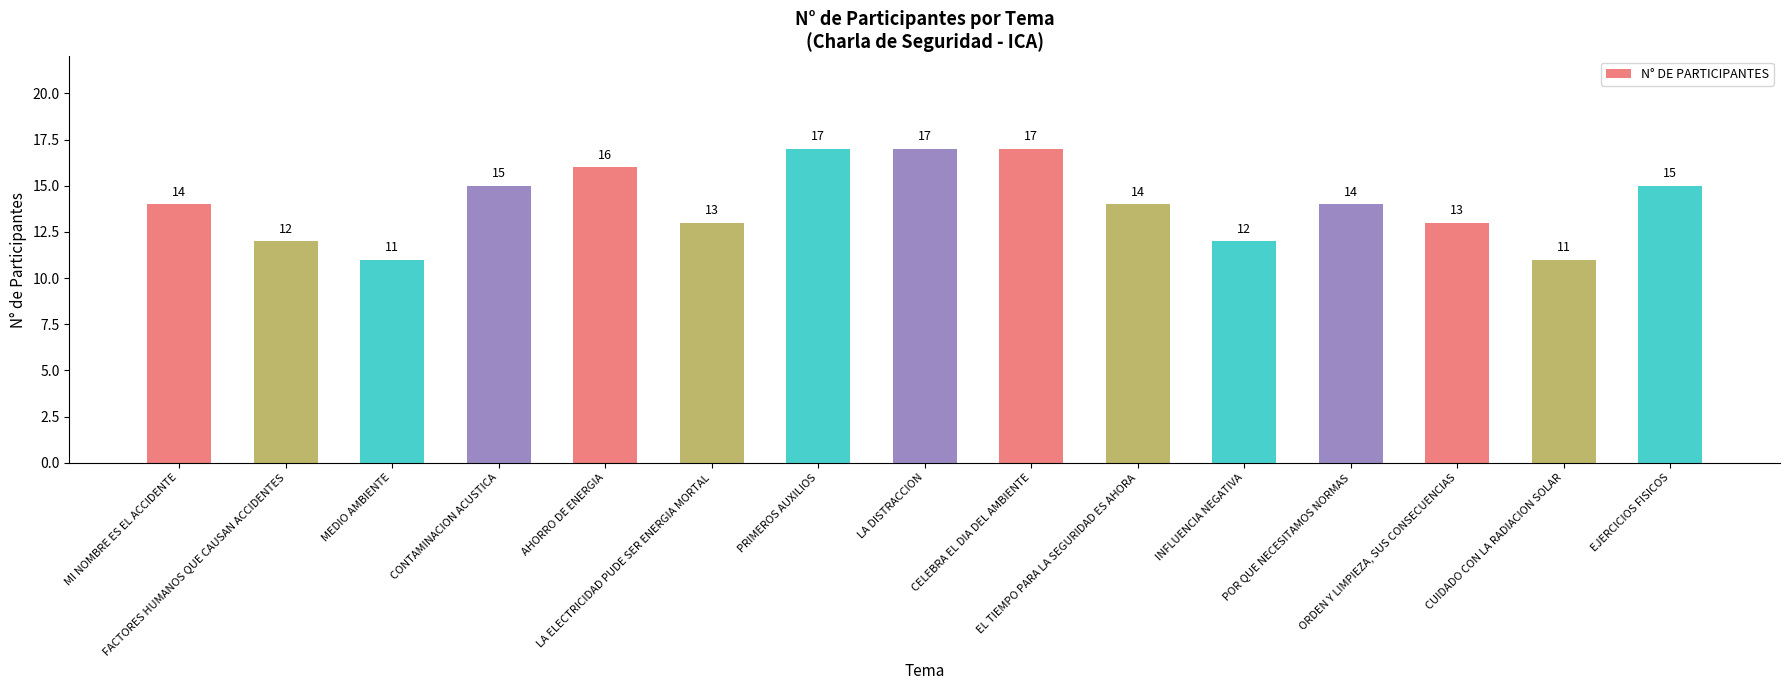

How many data points does each series have?

15